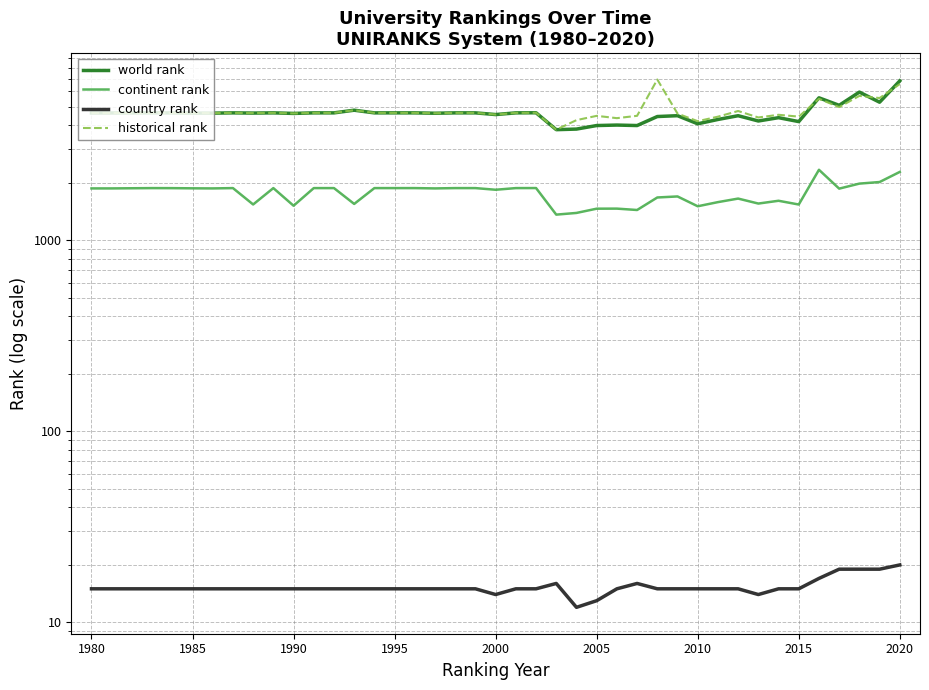

True or false: country rank has a value of 10.4 at 2010.

False